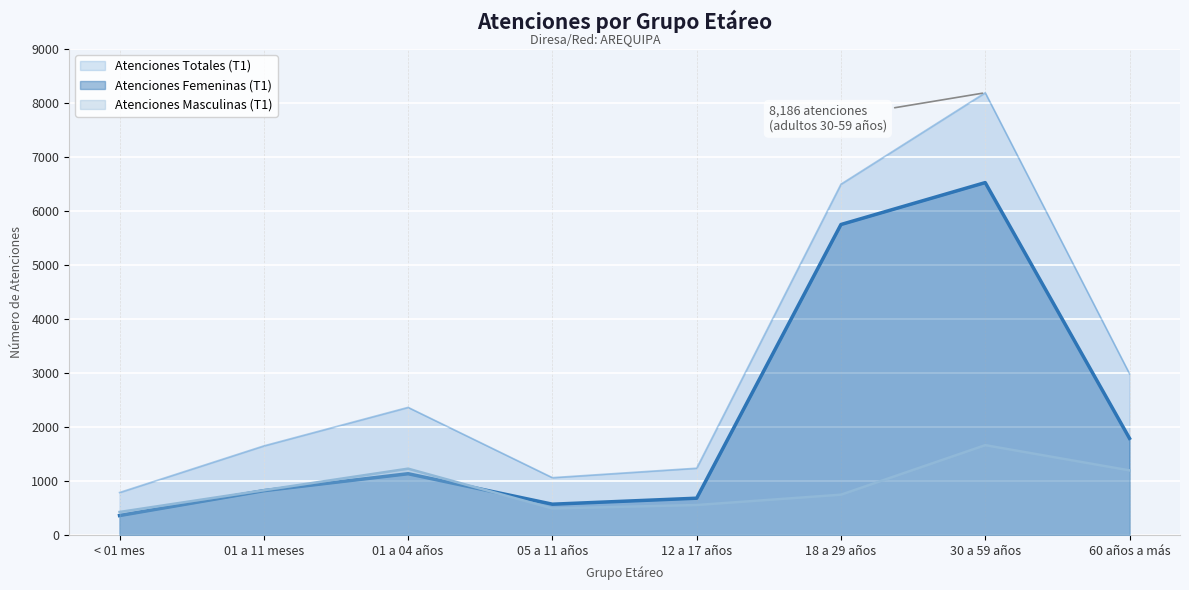

How many lines are shown in the chart?

3